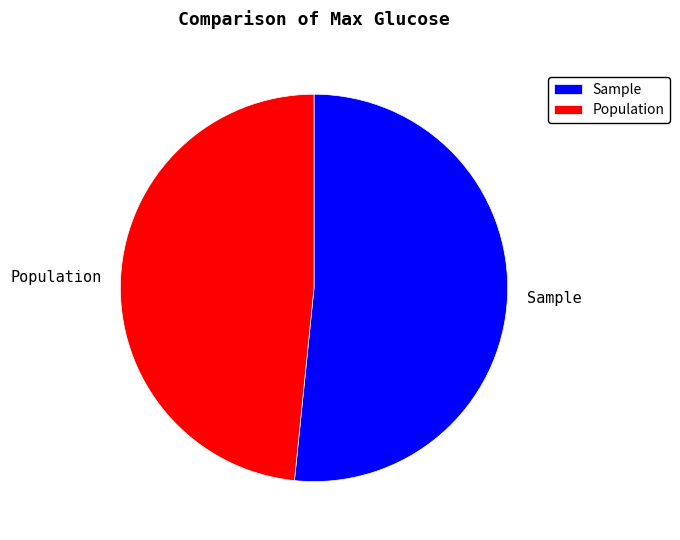

What is the majority slice?

Sample